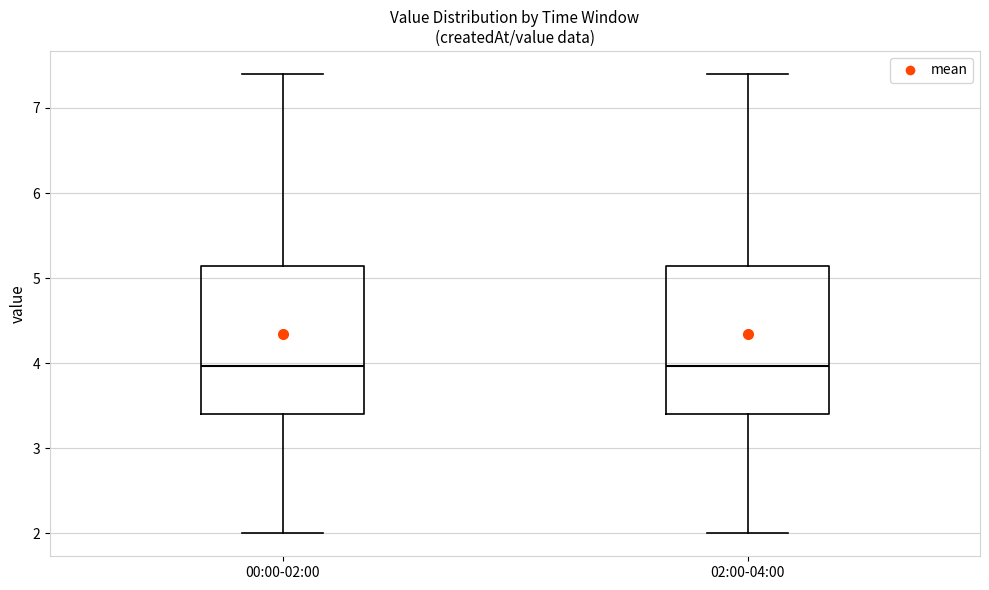

Reading left to right, read every box against the y-axis: the position of its median line, the range the box covers, and the ends of its whiskers. The values are not printed on the chart, so give them approximately, as read against the axis.

00:00-02:00: median 4.0, box 3.4 to 5.1, whiskers 2.0 to 7.4
02:00-04:00: median 4.0, box 3.4 to 5.1, whiskers 2.0 to 7.4